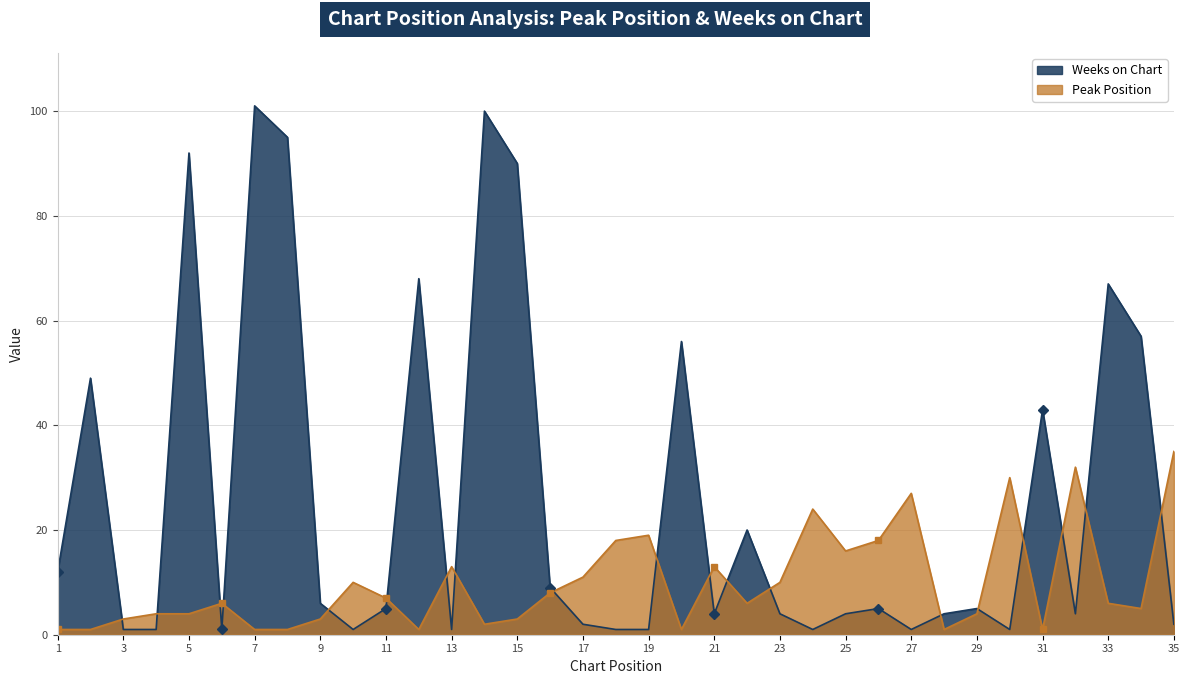

At which label does Weeks on Chart first exceed 5?

1